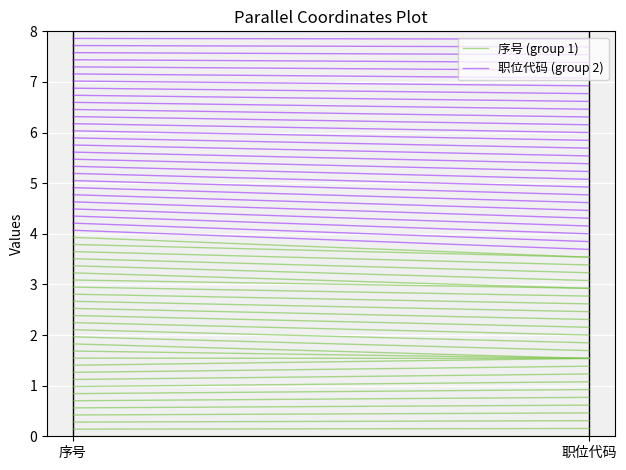

Is it true that 职位代码 (group 2) equals 5.7 at 序号?

False